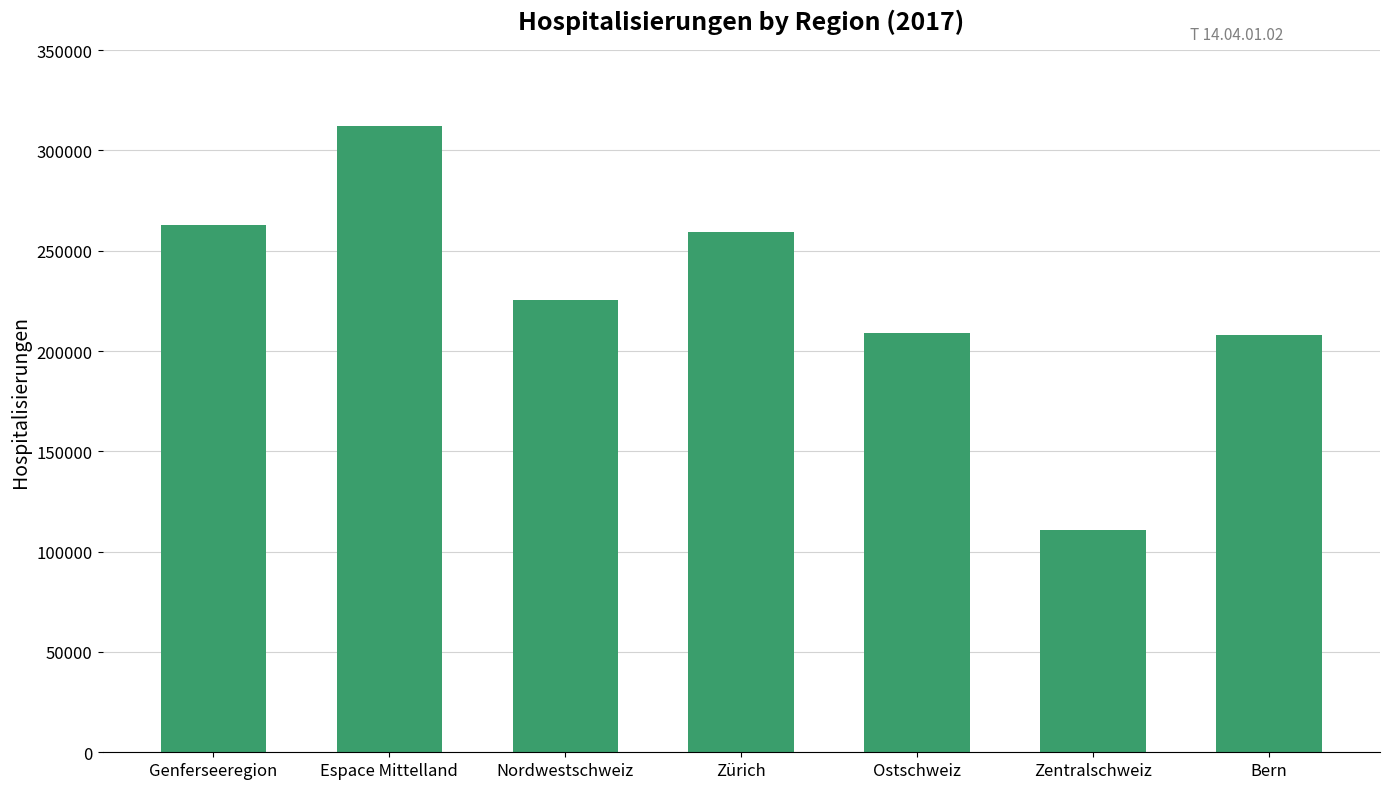

What is the average value?

226785